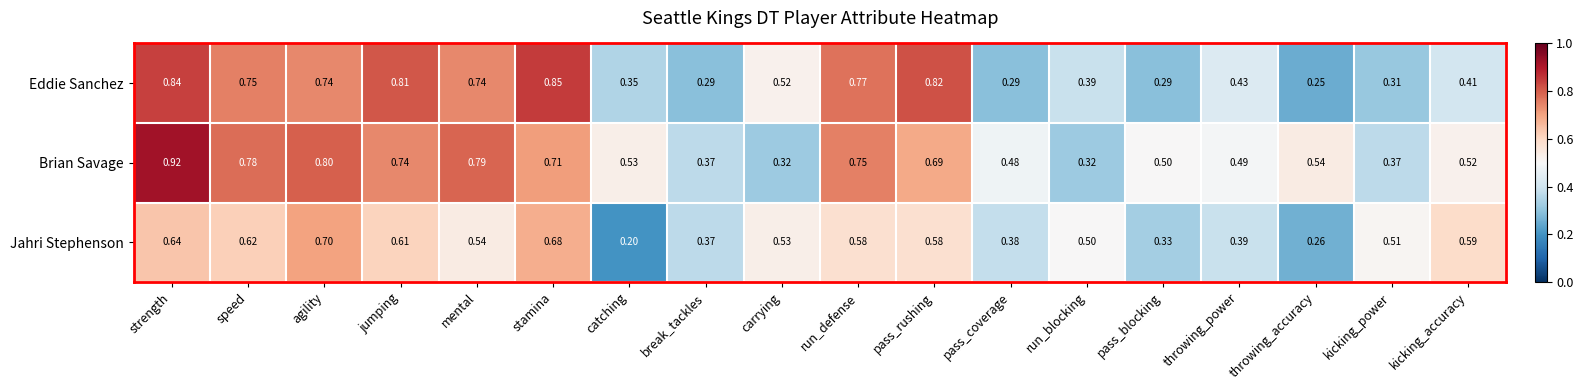

Which category has the lowest value in the Jahri Stephenson series?

catching